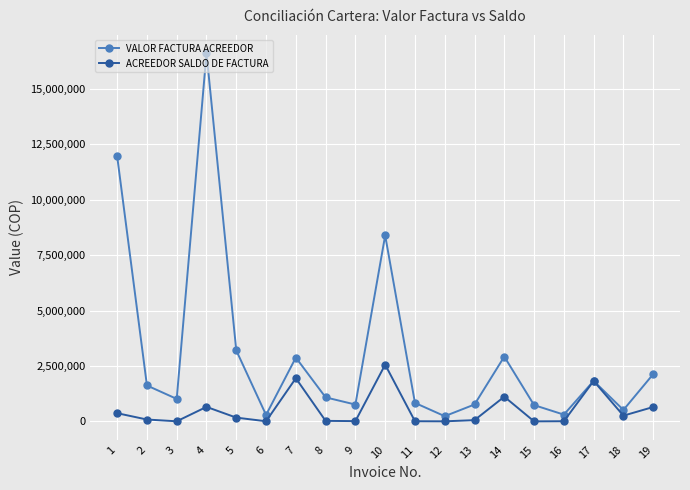

Where does the VALOR FACTURA ACREEDOR series first go above 1083000?

1